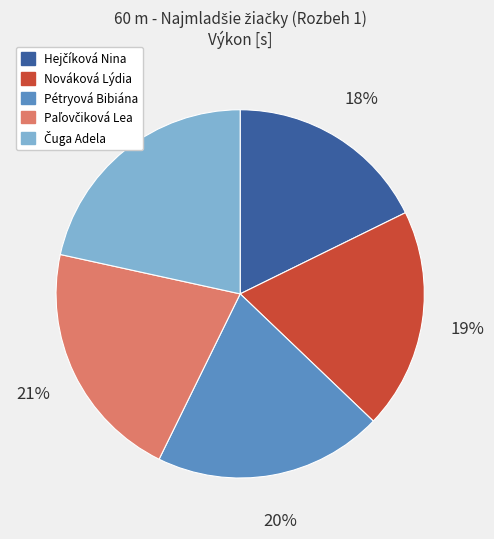

Is there a majority slice in this chart?

No